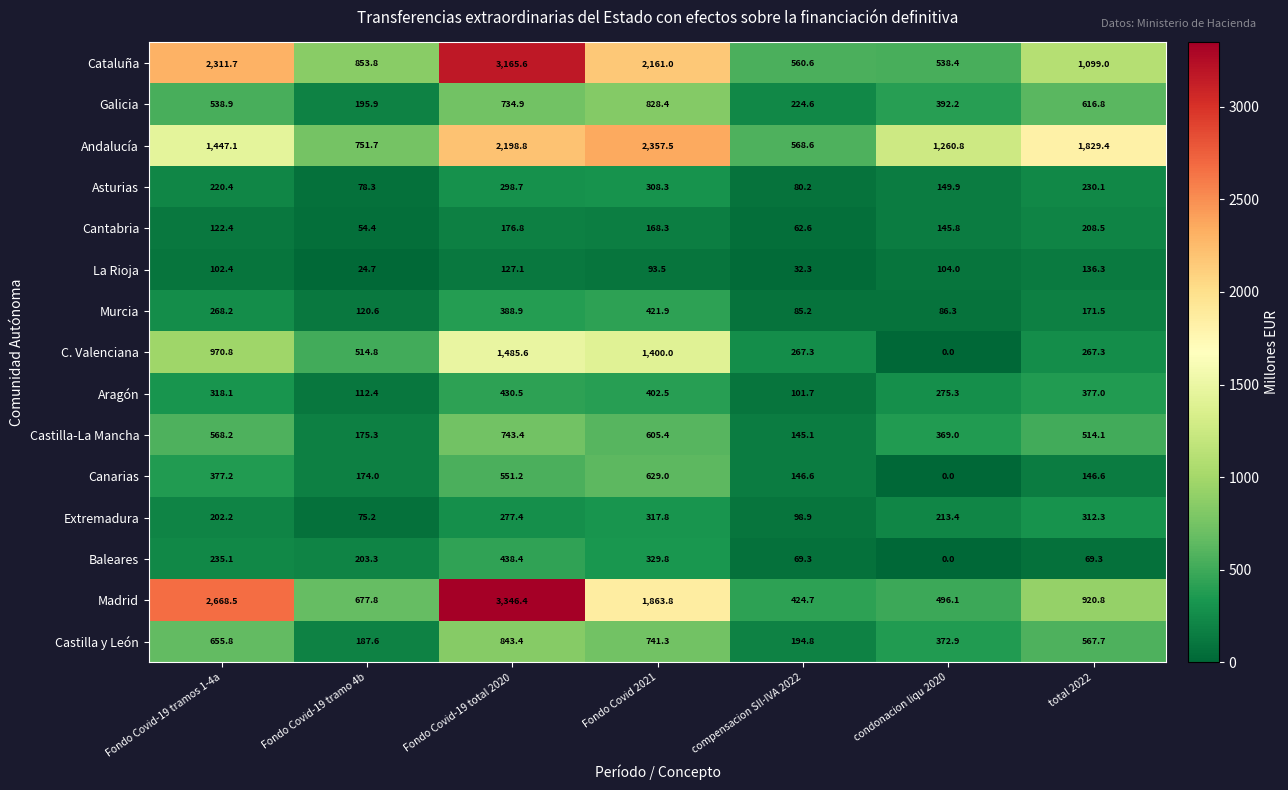

The Aragón series shows 402.5 at Fondo Covid 2021. True or false?

True